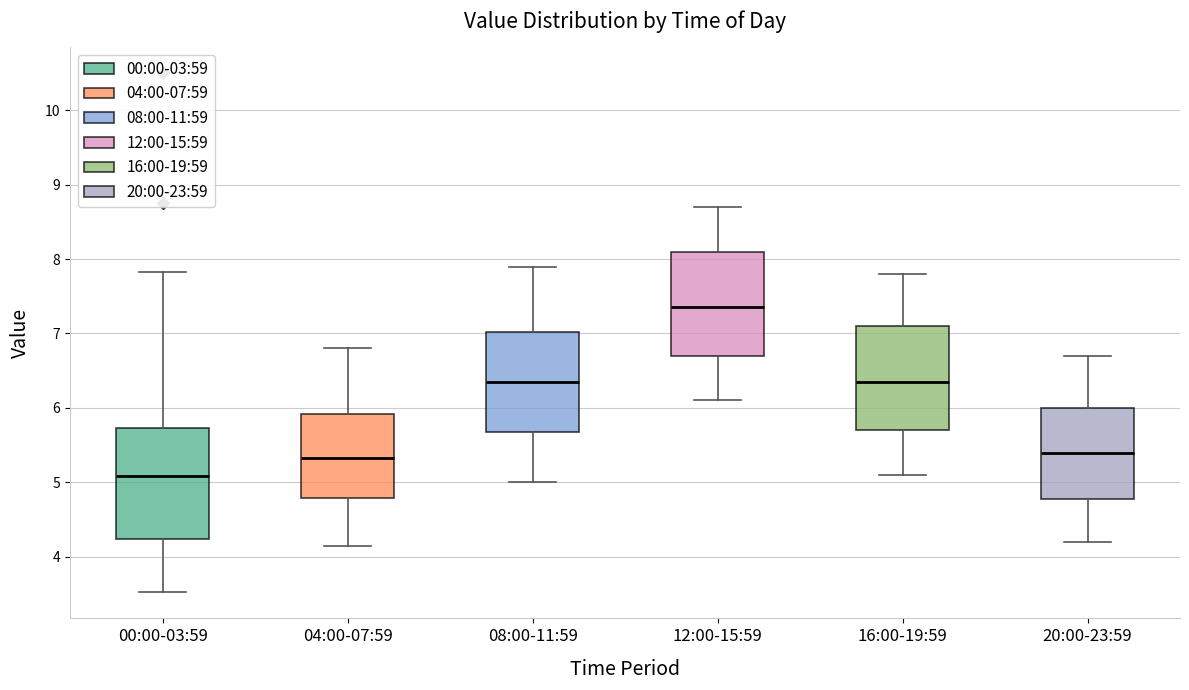

Which box has the highest median line?

12:00-15:59